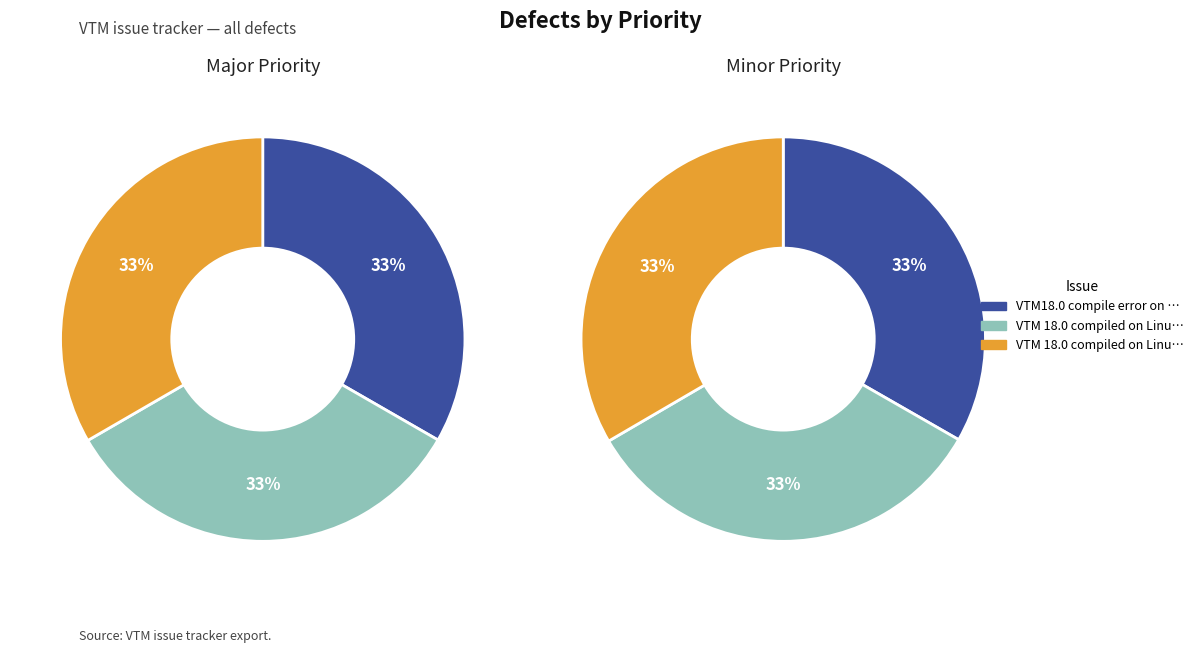

Is major the majority of the pie?

No